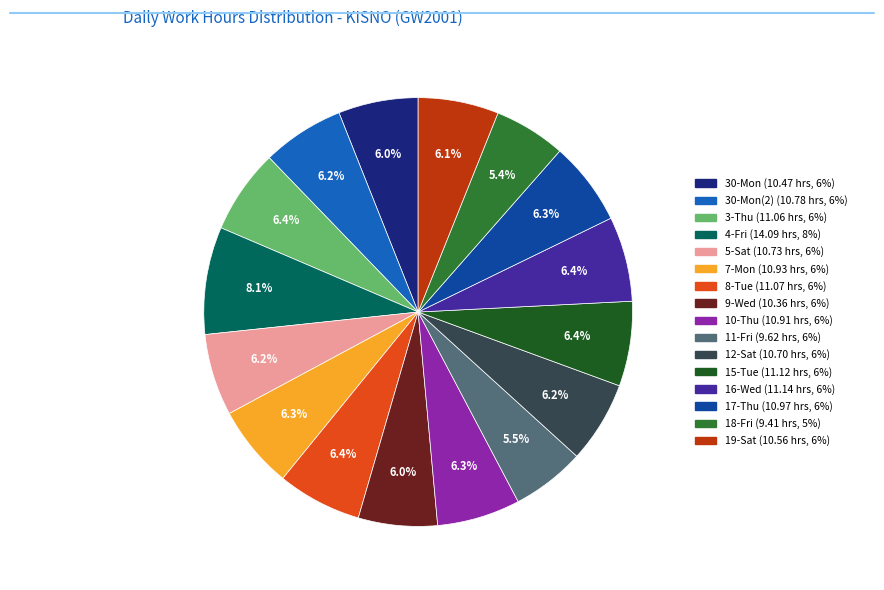

Is there a majority slice in this chart?

No